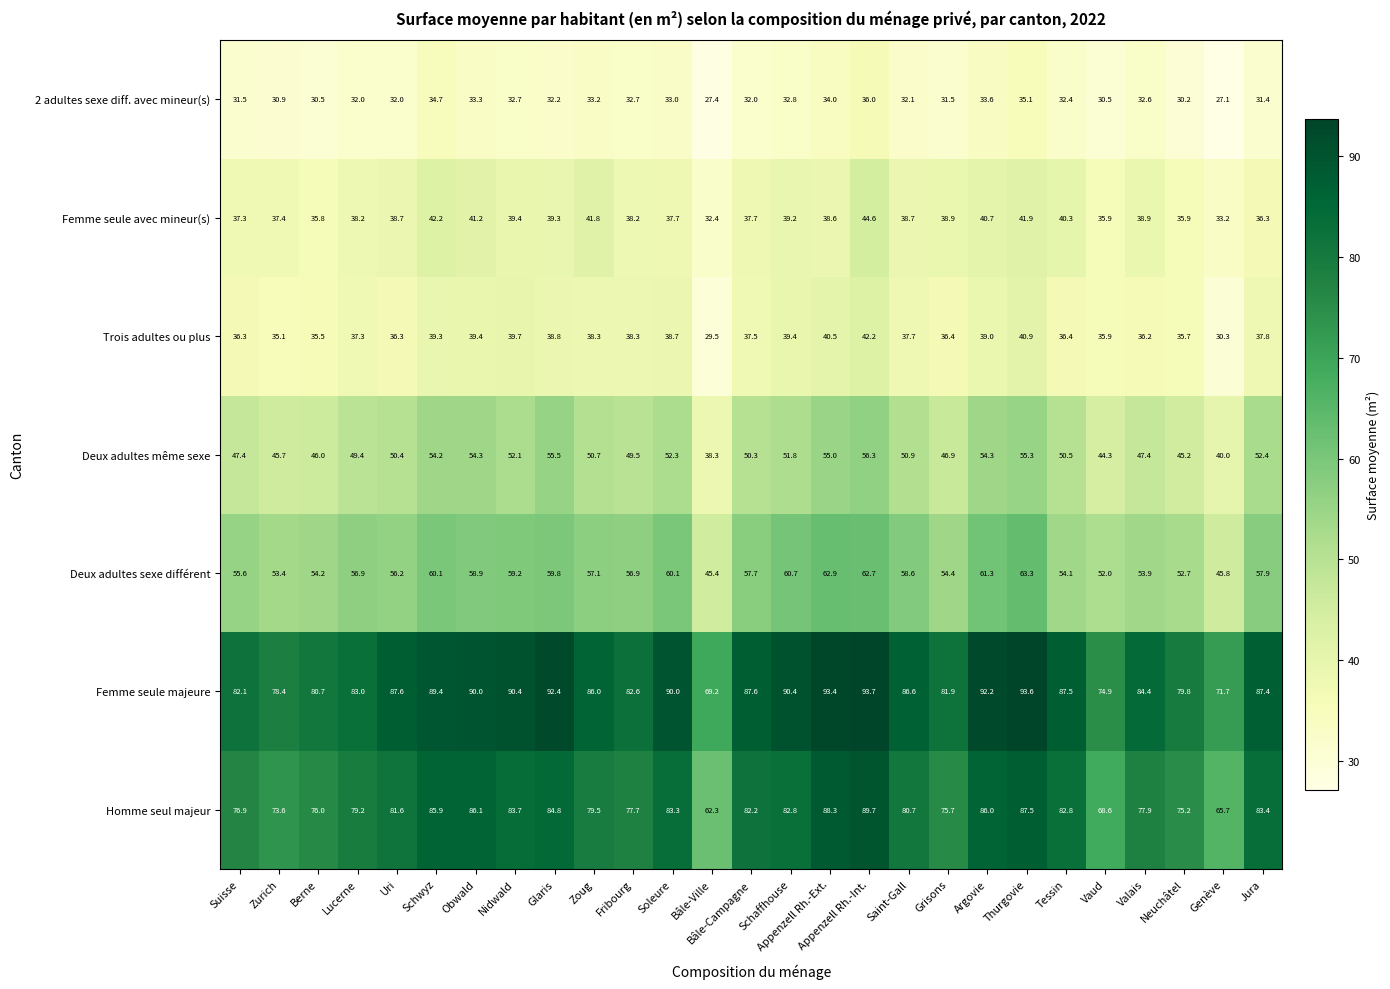

Which series has the widest spread of values?

Homme seul majeur